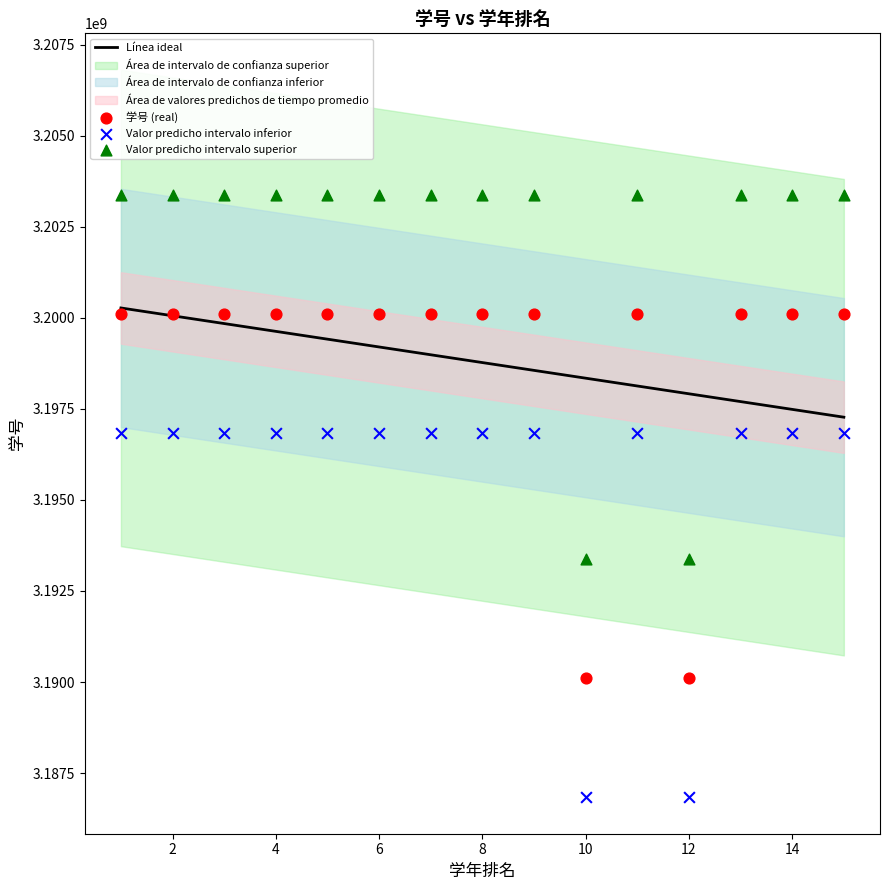

What is the X range (max minus min) for the scatter plot?

14.0